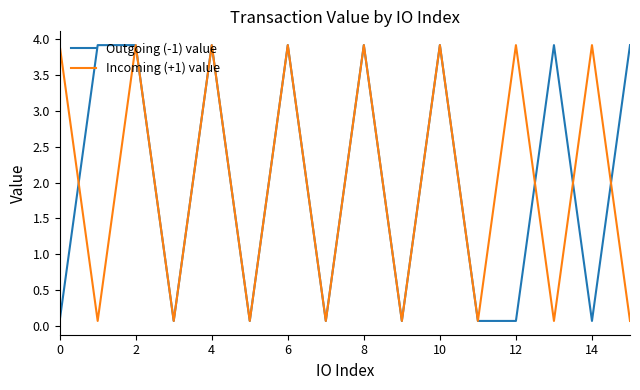

What is the maximum value shown in the chart?

3.9